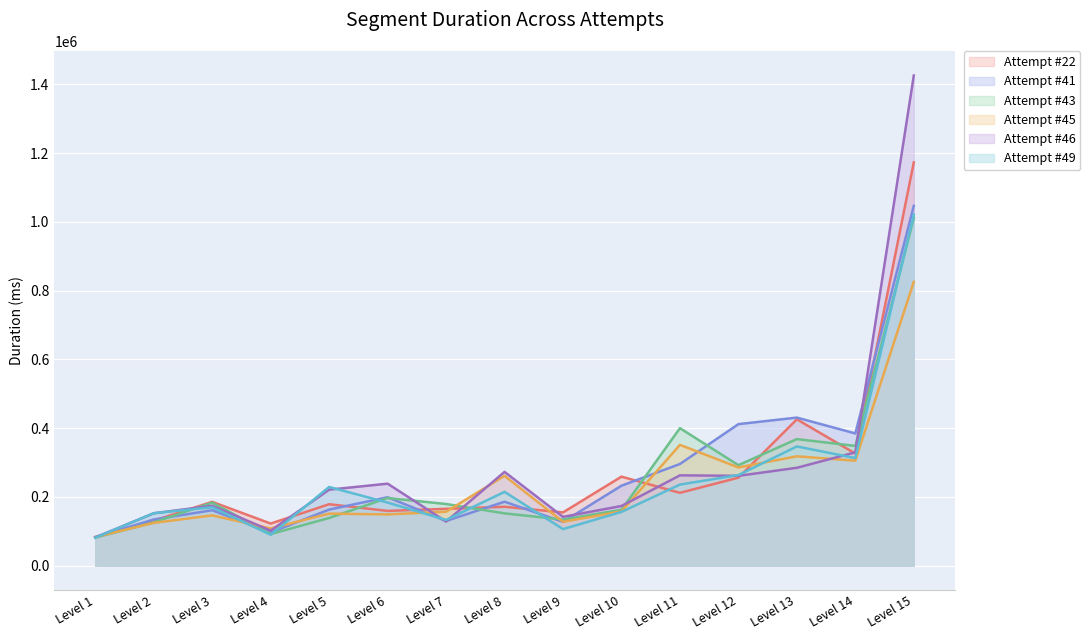

Reading left to right, extract all data points from this chart.

Attempt #22's Duration (ms): 82792	131071	185854	122683	178926	159427	165597	171482	155083	259130	212013	256124	425777	326243	1173085
Attempt #41's Duration (ms): 83717	134414	161430	96836	163301	199227	130178	186226	127590	232739	295909	411823	430837	384710	1046671
Attempt #43's Duration (ms): 81844	126020	183531	92068	138911	196934	179578	152287	134213	162712	400069	292464	368320	348457	1011173
Attempt #45's Duration (ms): 83676	124608	146407	108479	151579	149270	157114	261394	127818	158043	351575	285941	318266	305492	825725
Attempt #46's Duration (ms): 82362	152628	174448	102163	221247	238708	128467	272907	142154	173774	262904	261454	284870	329832	1425646
Attempt #49's Duration (ms): 81611	152797	170147	90106	229102	183698	133198	214946	106545	156546	236045	263721	346991	313059	1021203